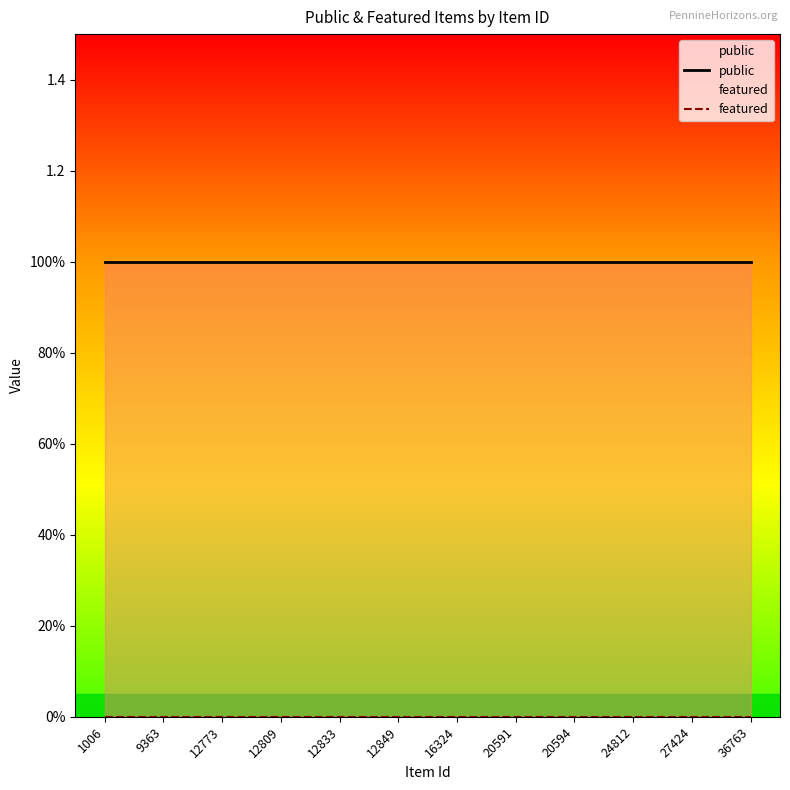

What is the spread (max minus min) of values at 27424?

1